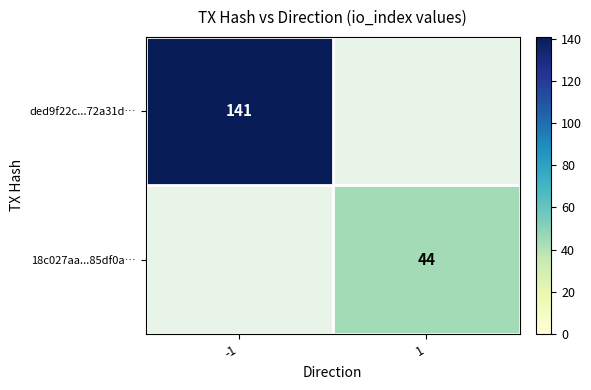

Is the value of ded9f22c...72a31d… at -1 greater than the value of 18c027aa...85df0a… at 1?

Yes